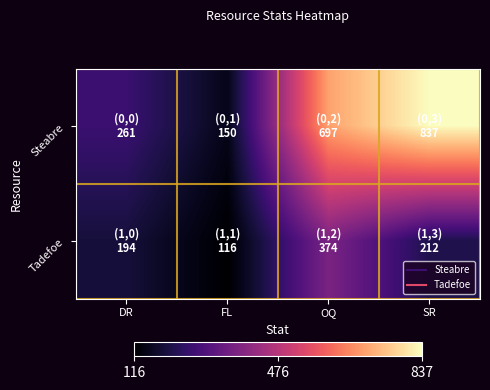

Rank the series at FL from lowest to highest value.

Tadefoe, Steabre